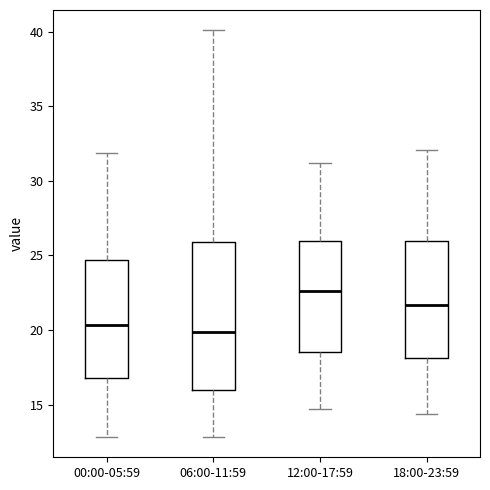

Reading left to right, read every box against the y-axis: the position of its median line, the range the box covers, and the ends of its whiskers. The values are not printed on the chart, so give them approximately, as read against the axis.

00:00-05:59: median 20.5, box 17.0 to 24.5, whiskers 13.0 to 32.0
06:00-11:59: median 20.0, box 16.0 to 26.0, whiskers 13.0 to 40.0
12:00-17:59: median 22.5, box 18.5 to 26.0, whiskers 14.5 to 31.0
18:00-23:59: median 21.5, box 18.0 to 26.0, whiskers 14.5 to 32.0